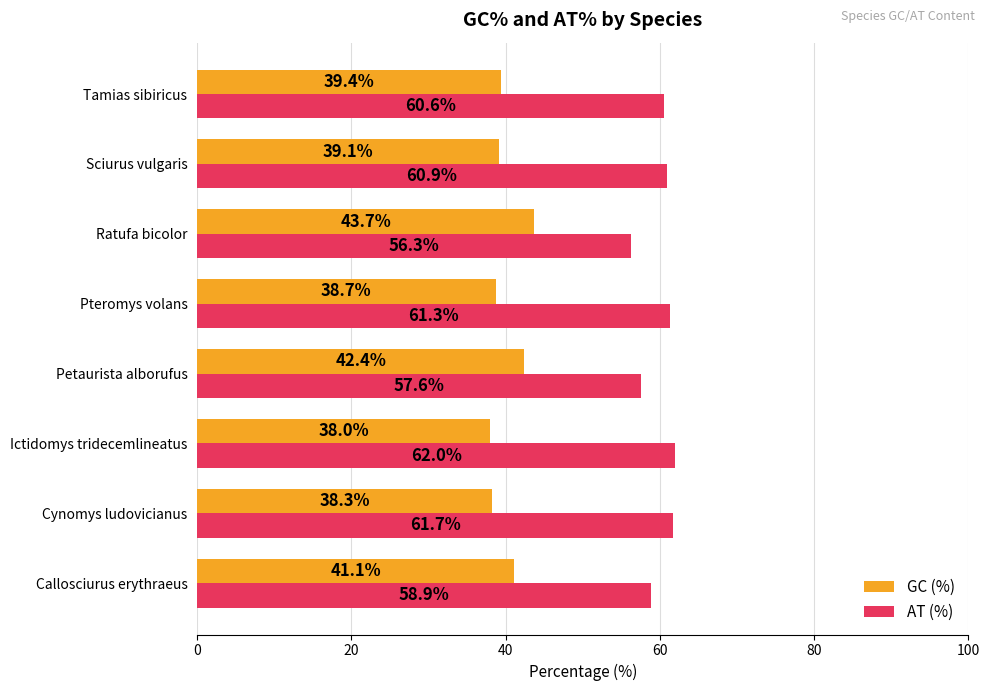

What is the difference between the highest and lowest values at Callosciurus erythraeus?

17.8